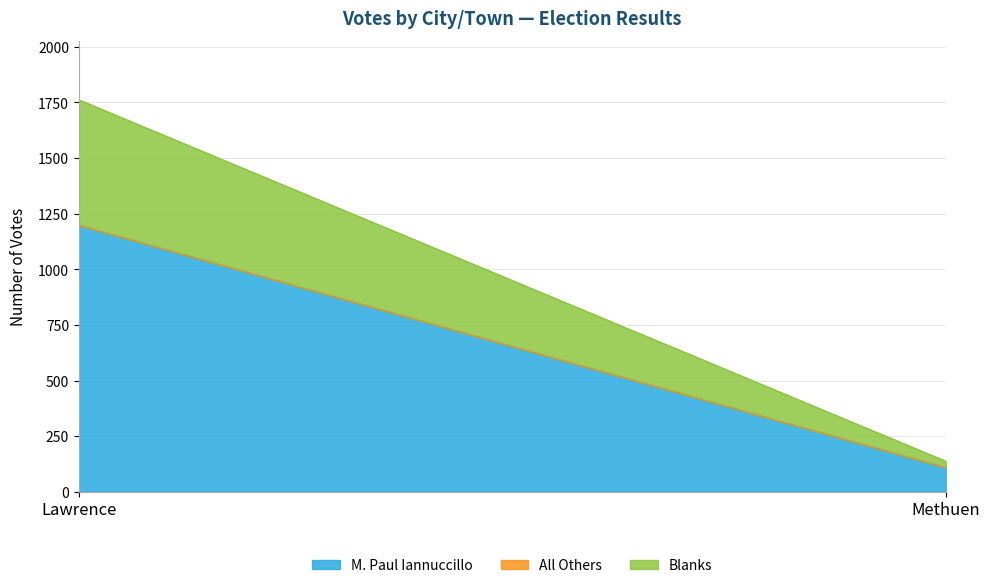

How many values in the M. Paul Iannuccillo series are below 1198?

1